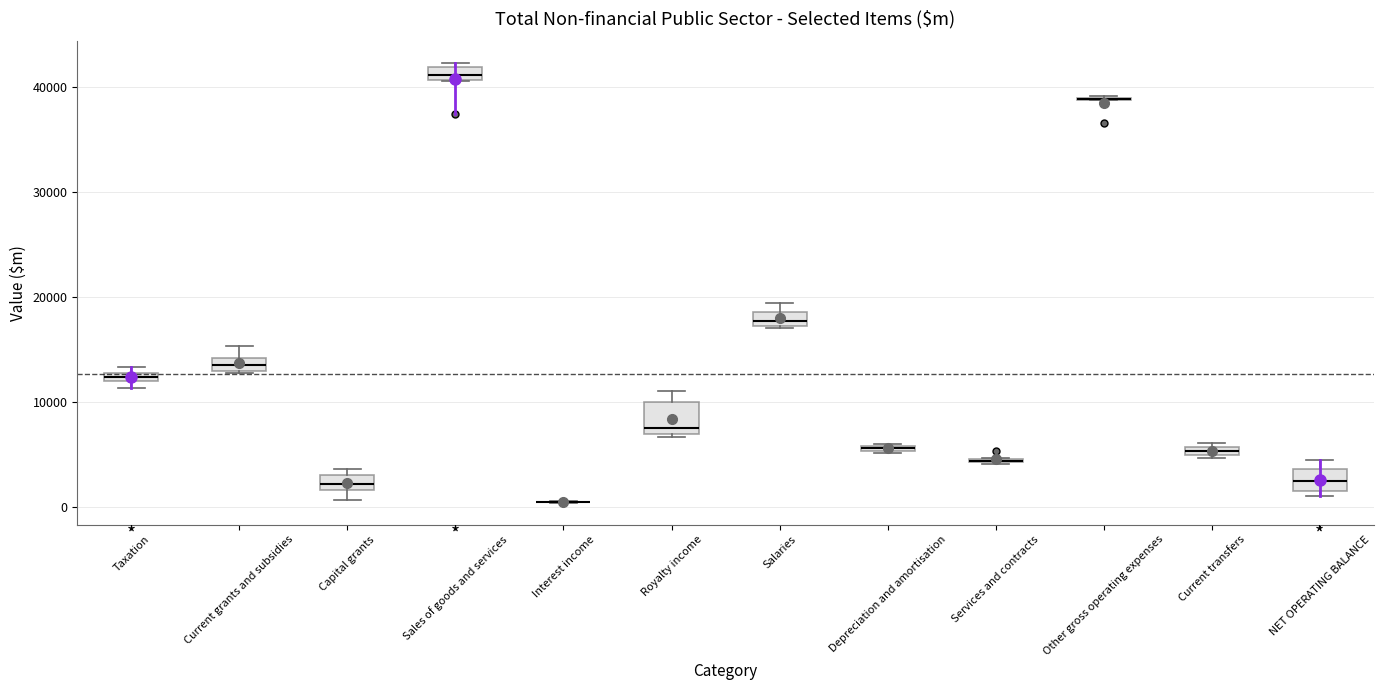

Comparing the boxes themselves (not the whiskers), which one is the tallest?

Royalty income